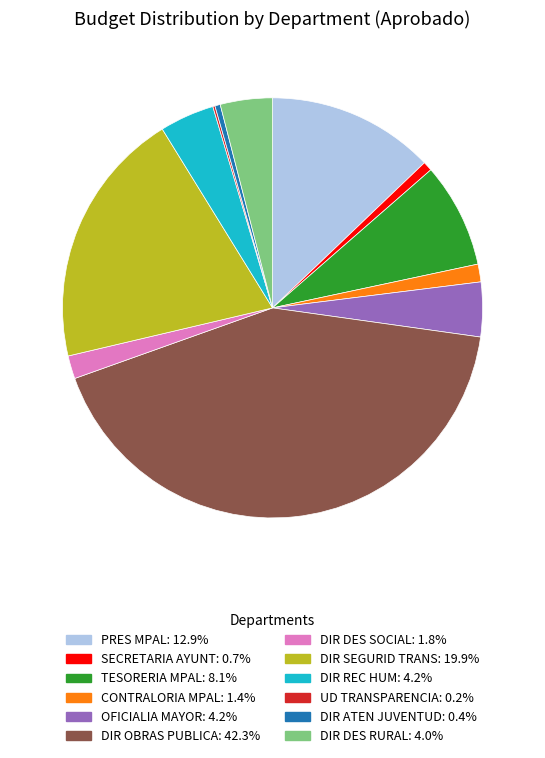

Is there any slice that represents more than half of the pie?

No